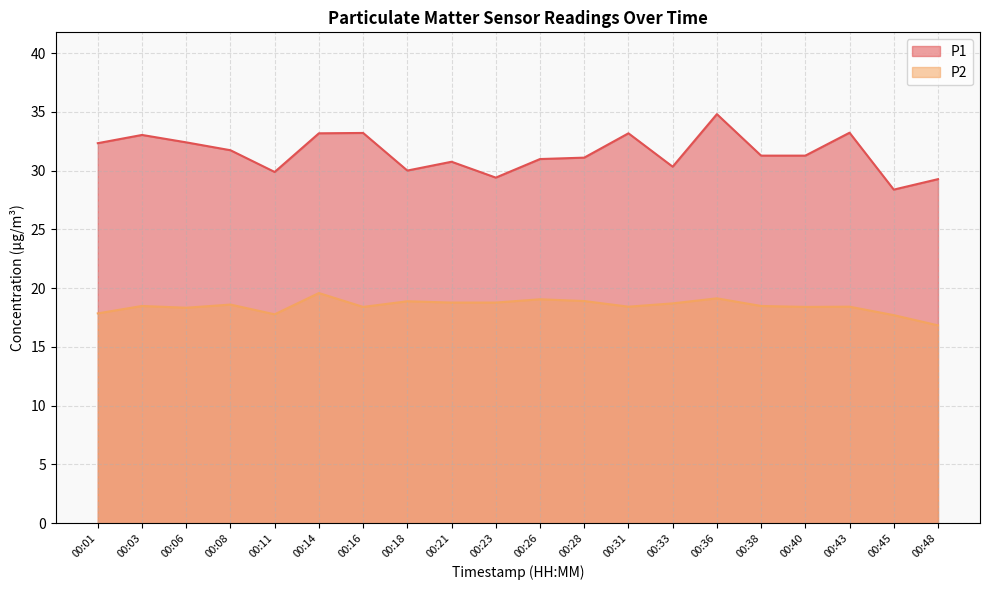

Rank the series at 00:03 from highest to lowest value.

P1, P2